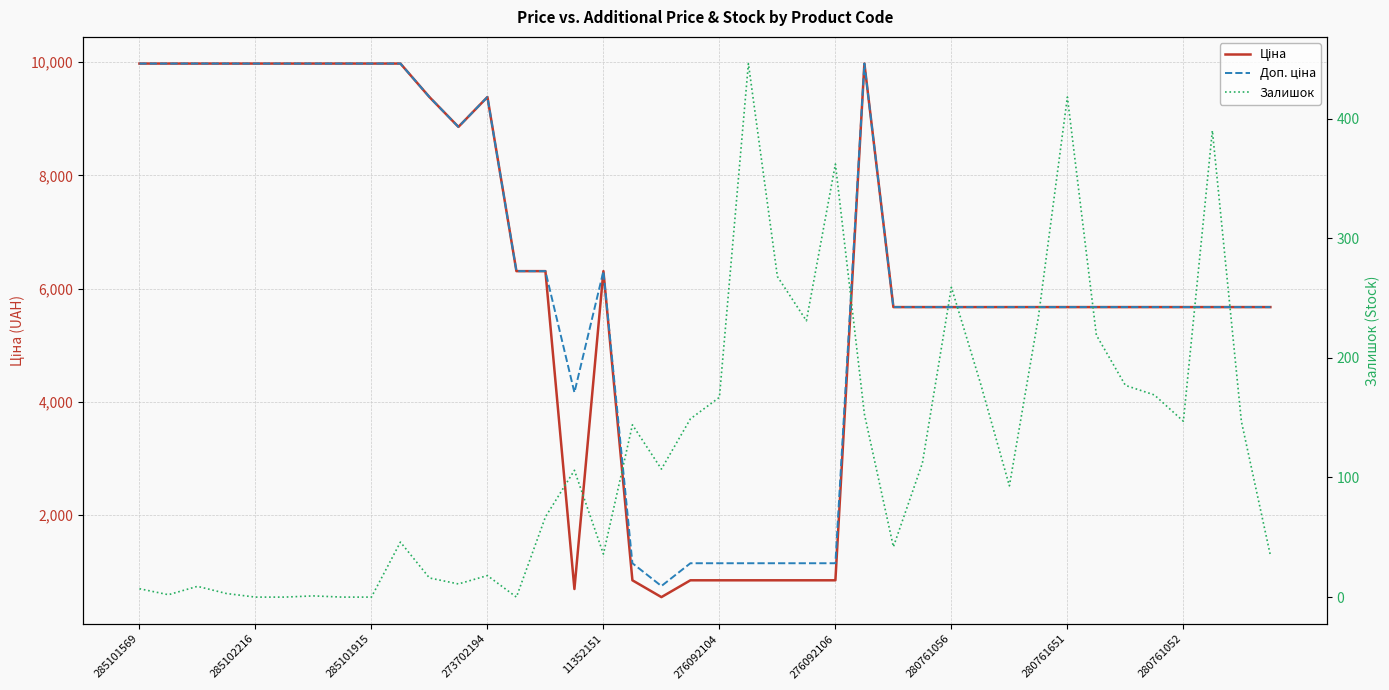

Which series has the widest spread of values?

Ціна